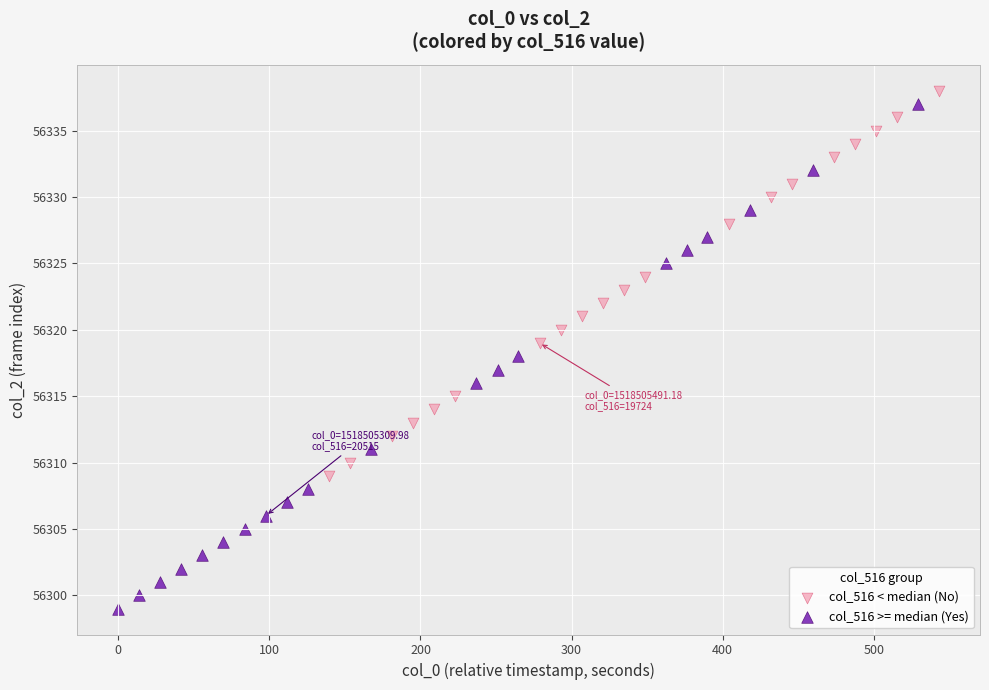

Which series reaches the minimum Y coordinate?

col_516 >= median (Yes)